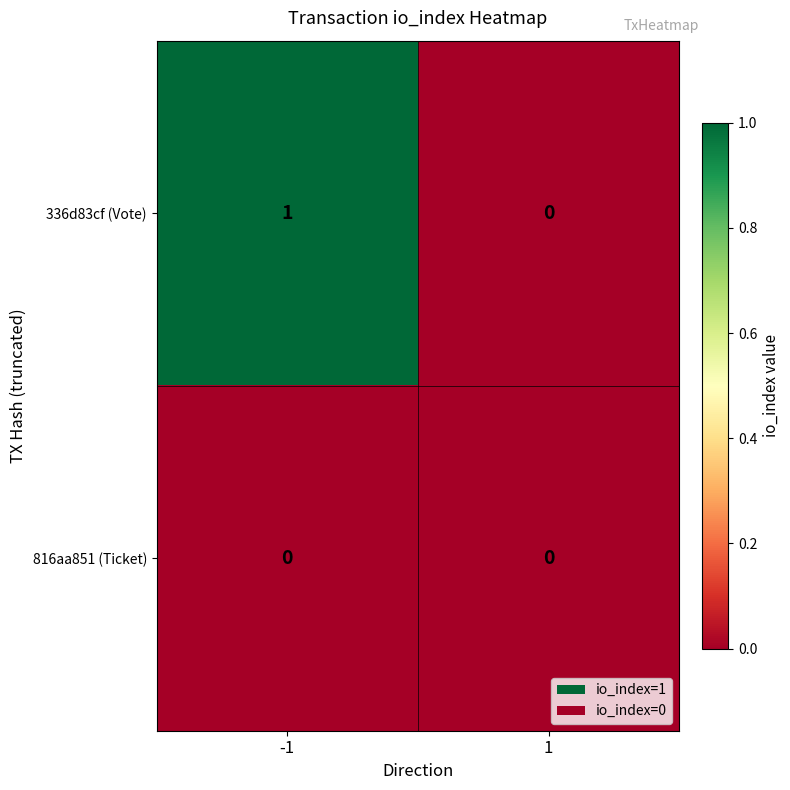

Which series has the widest spread of values?

336d83cf (Vote)